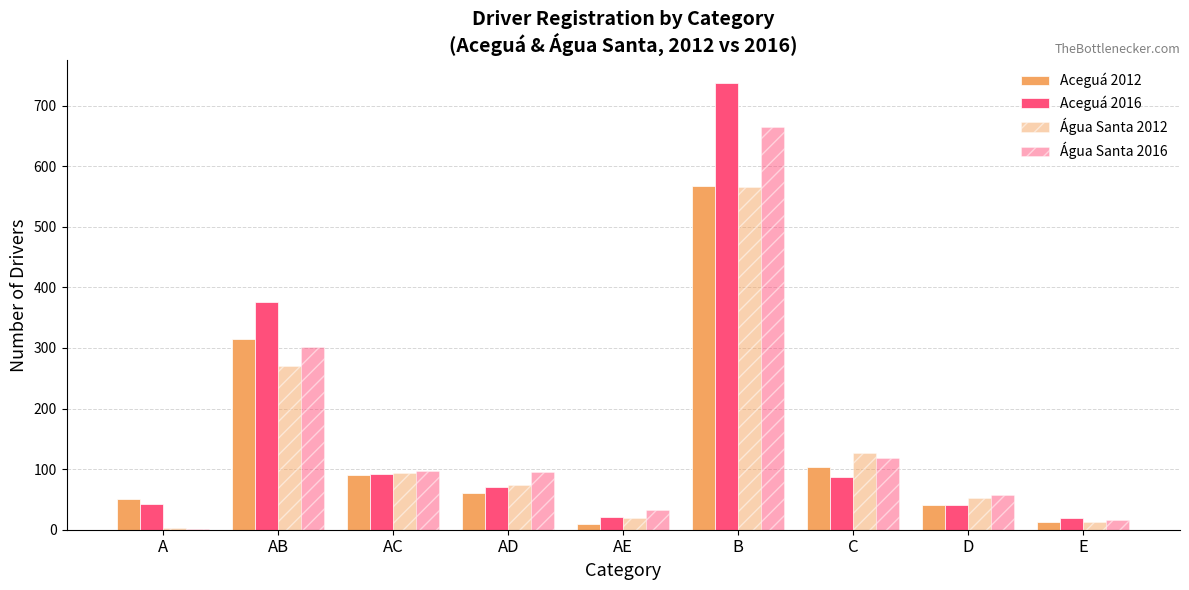

Are the bars grouped side by side (vs. stacked)?

Yes